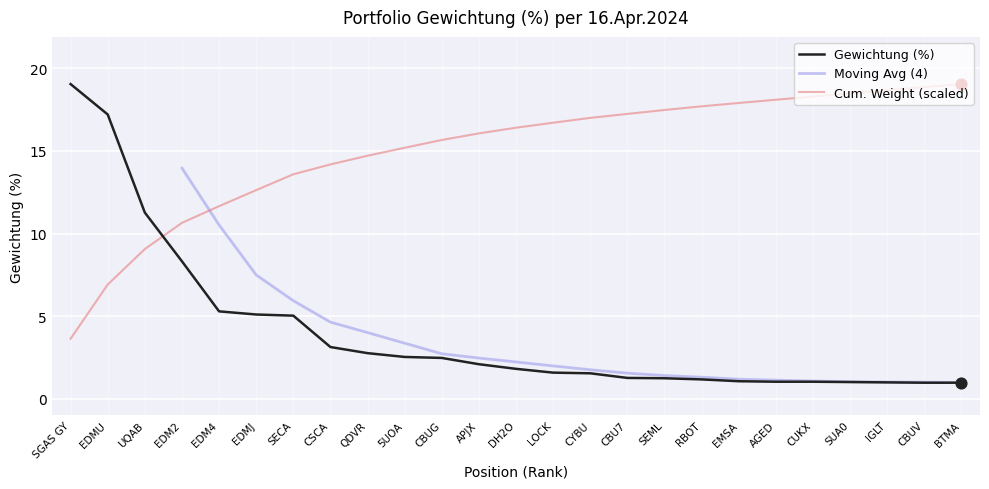

Which has a higher value, EDMJ or RBOT?

EDMJ